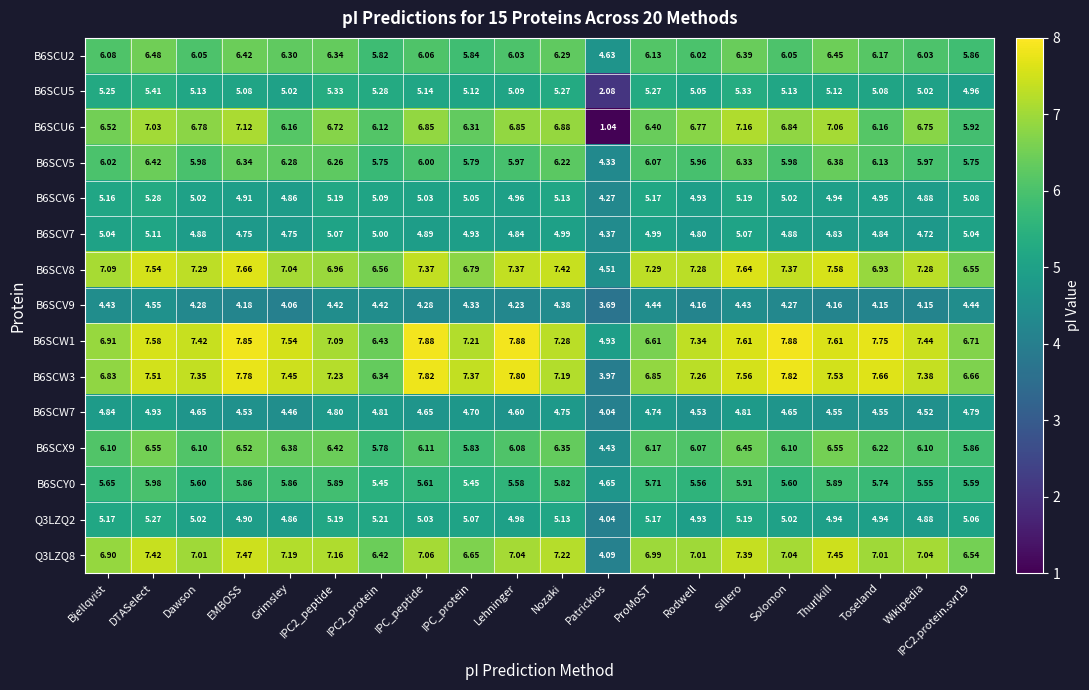

Is the value of B6SCY0 at Wikipedia greater than the value of B6SCU5 at EMBOSS?

Yes